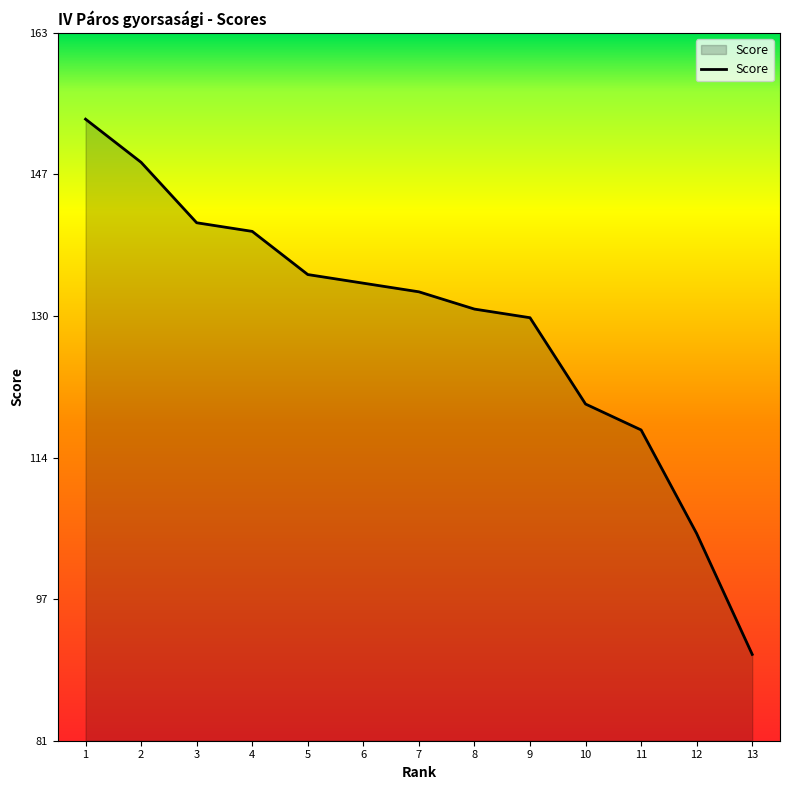

Reading right to left, extract all data points from this chart.

91	105	117	120	130	131	133	134	135	140	141	148	153